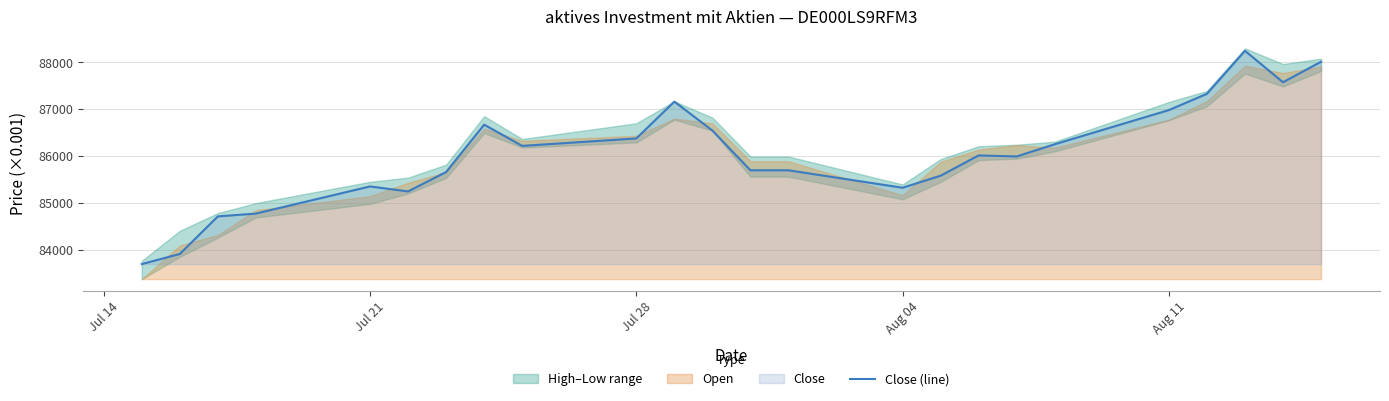

How many categories are shown in the chart?

24